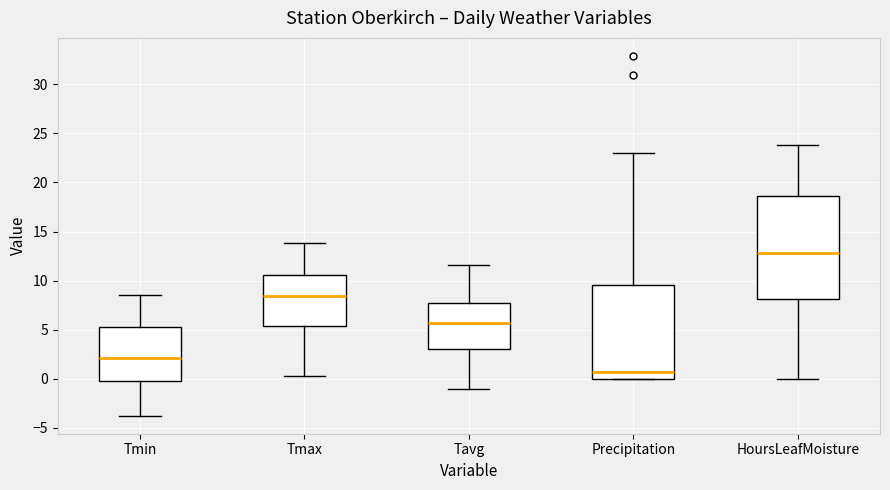

Which box has the lowest median line?

Precipitation